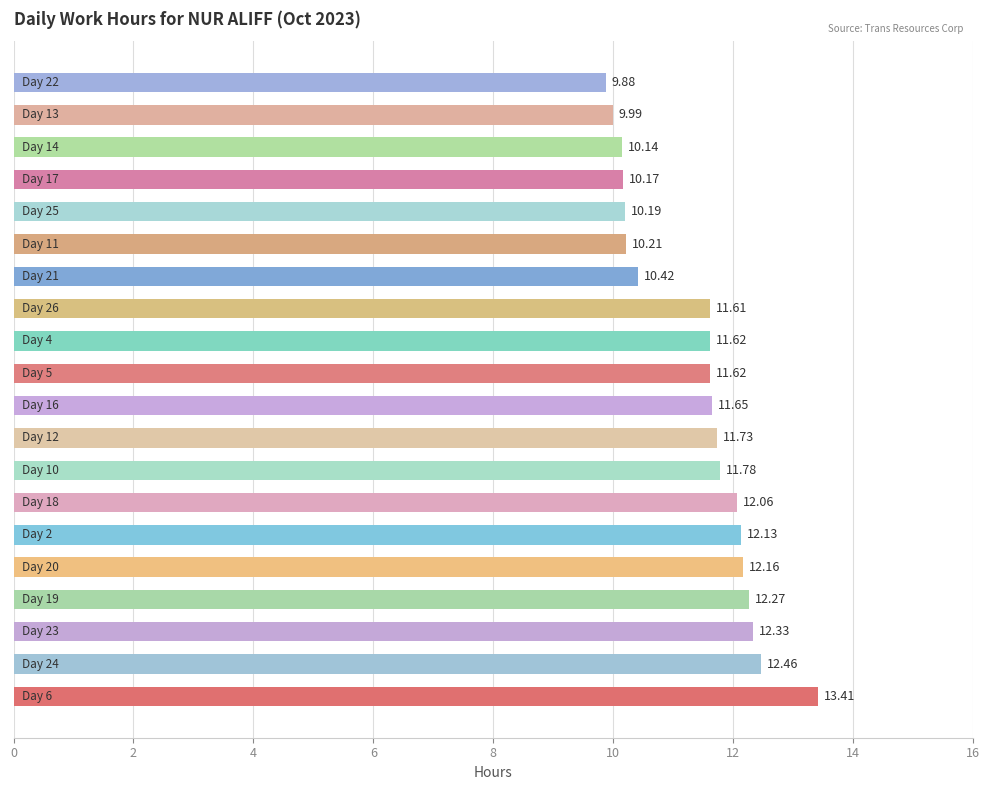

What is the average value?

11.4